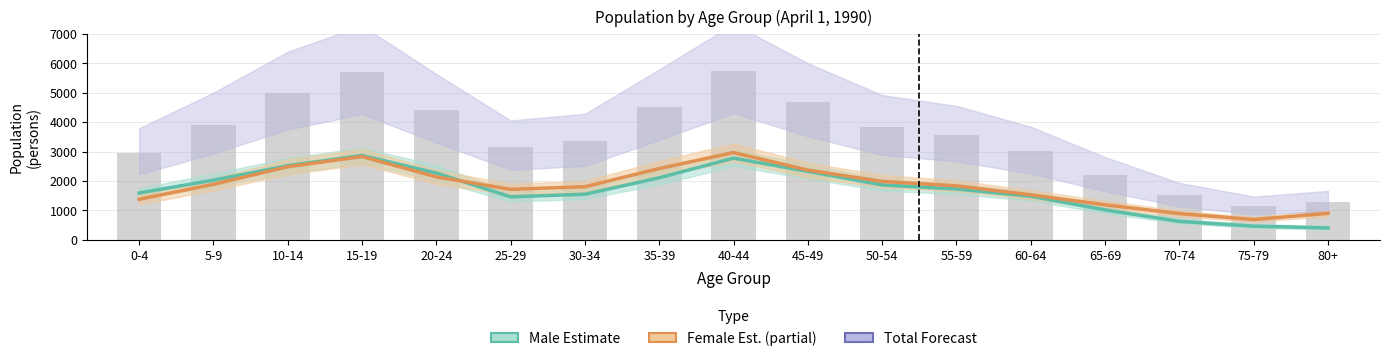

What position from the right is 10-14?

15